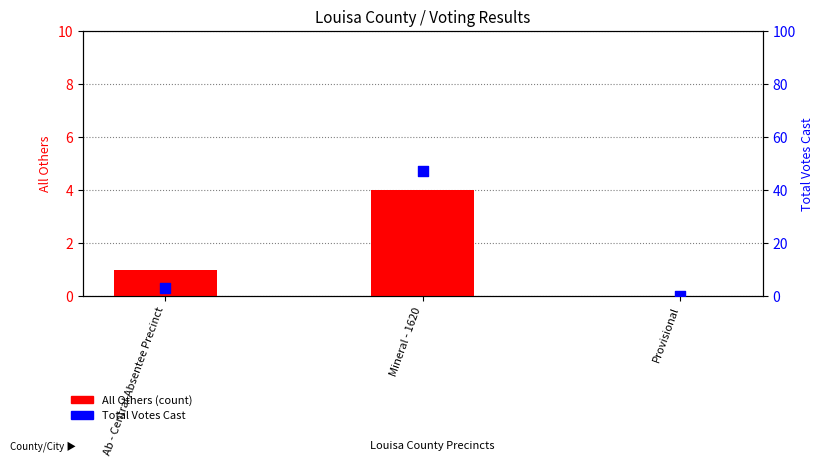

At which category is the sum across all series the highest?

Mineral - 1620